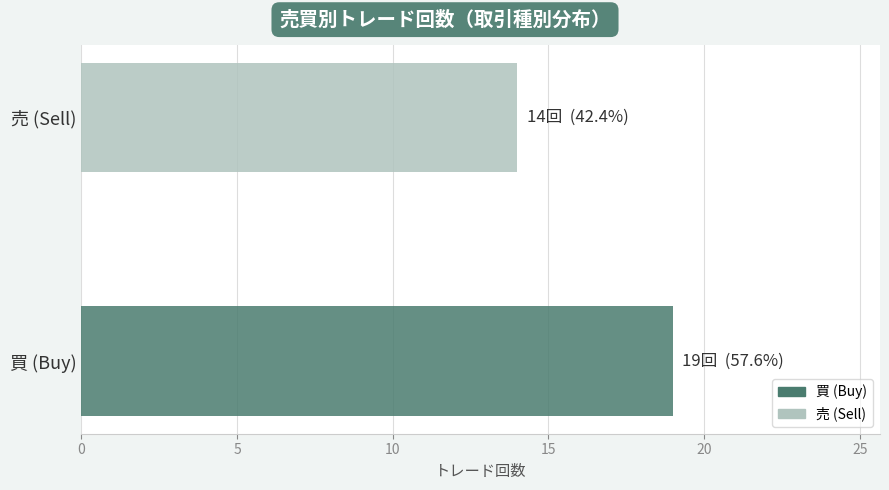

How many values are between 14 and 19?

2